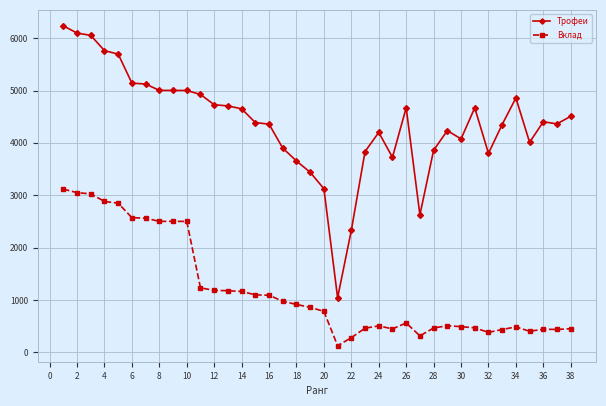

At how many categories does at least one series exceed 3545?

33